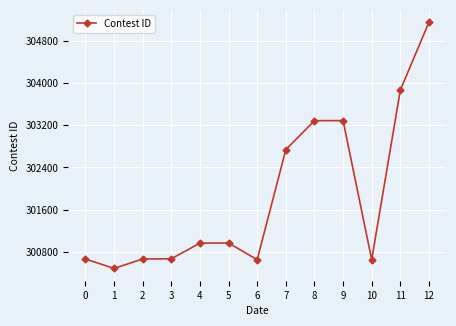

What is the value of the 12th point from the left?

303862